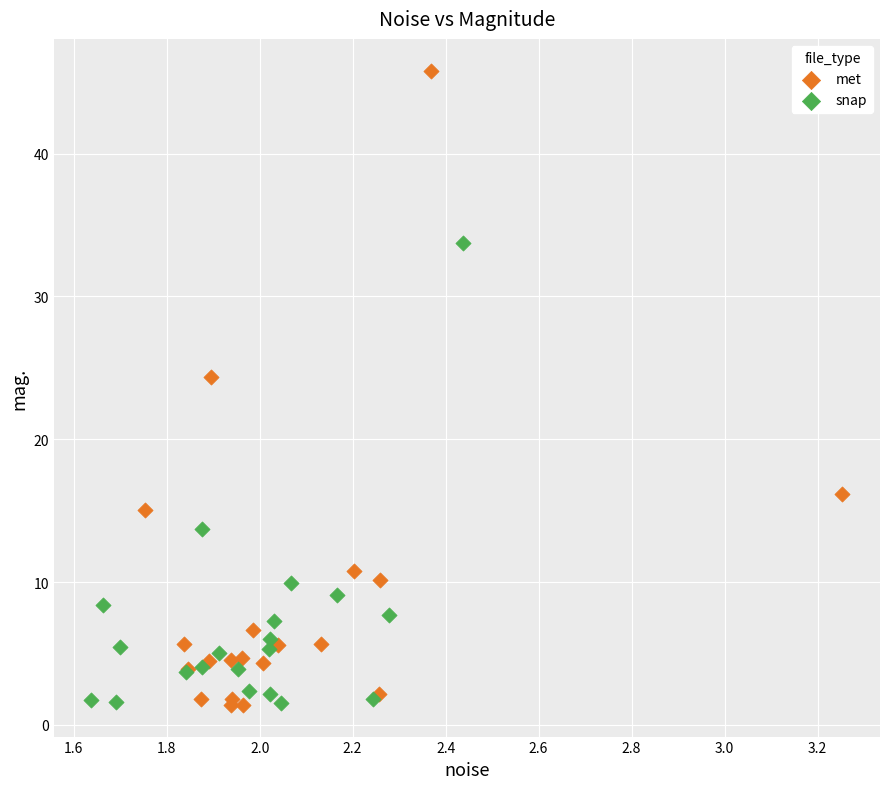

Which series has the largest Y range (max minus min)?

met